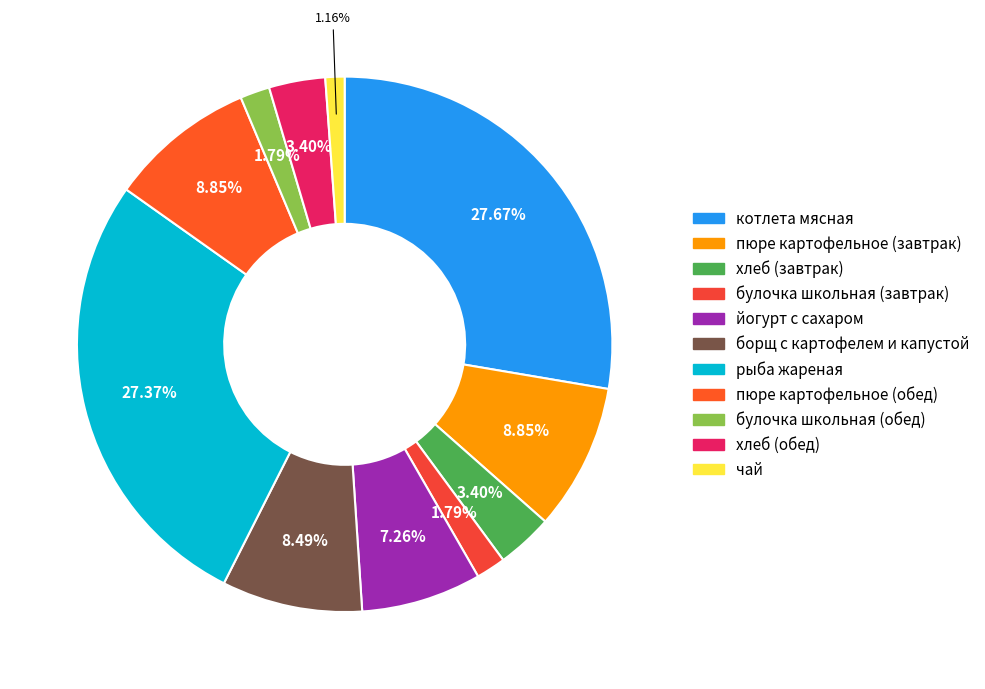

True or false: чай accounts for 11% of the total.

False